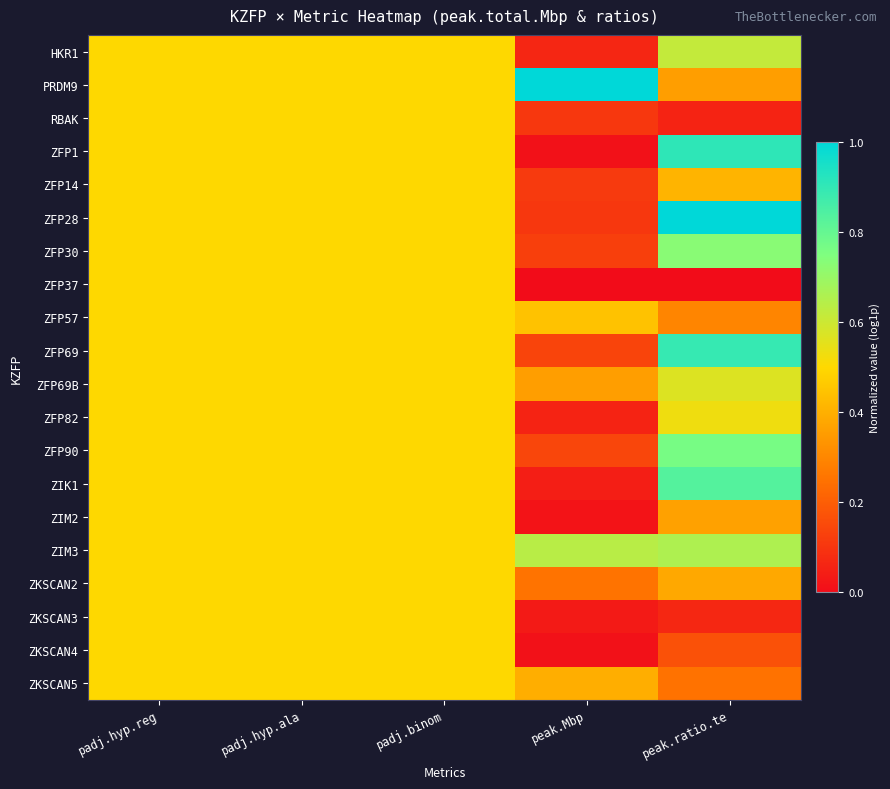

Reading left to right, extract all data points from this chart.

HKR1: padj.hyp.reg=0.5	padj.hyp.ala=0.5	padj.binom=0.5	peak.Mbp=0.1	peak.ratio.te=0.6
PRDM9: padj.hyp.reg=0.5	padj.hyp.ala=0.5	padj.binom=0.5	peak.Mbp=1.0	peak.ratio.te=0.4
RBAK: padj.hyp.reg=0.5	padj.hyp.ala=0.5	padj.binom=0.5	peak.Mbp=0.1	peak.ratio.te=0.1
ZFP1: padj.hyp.reg=0.5	padj.hyp.ala=0.5	padj.binom=0.5	peak.Mbp=0.0	peak.ratio.te=0.9
ZFP14: padj.hyp.reg=0.5	padj.hyp.ala=0.5	padj.binom=0.5	peak.Mbp=0.1	peak.ratio.te=0.4
ZFP28: padj.hyp.reg=0.5	padj.hyp.ala=0.5	padj.binom=0.5	peak.Mbp=0.1	peak.ratio.te=1.0
ZFP30: padj.hyp.reg=0.5	padj.hyp.ala=0.5	padj.binom=0.5	peak.Mbp=0.1	peak.ratio.te=0.7
ZFP37: padj.hyp.reg=0.5	padj.hyp.ala=0.5	padj.binom=0.5	peak.Mbp=0.0	peak.ratio.te=0.0
ZFP57: padj.hyp.reg=0.5	padj.hyp.ala=0.5	padj.binom=0.5	peak.Mbp=0.4	peak.ratio.te=0.3
ZFP69: padj.hyp.reg=0.5	padj.hyp.ala=0.5	padj.binom=0.5	peak.Mbp=0.1	peak.ratio.te=0.9
ZFP69B: padj.hyp.reg=0.5	padj.hyp.ala=0.5	padj.binom=0.5	peak.Mbp=0.4	peak.ratio.te=0.6
ZFP82: padj.hyp.reg=0.5	padj.hyp.ala=0.5	padj.binom=0.5	peak.Mbp=0.1	peak.ratio.te=0.5
ZFP90: padj.hyp.reg=0.5	padj.hyp.ala=0.5	padj.binom=0.5	peak.Mbp=0.1	peak.ratio.te=0.8
ZIK1: padj.hyp.reg=0.5	padj.hyp.ala=0.5	padj.binom=0.5	peak.Mbp=0.0	peak.ratio.te=0.8
ZIM2: padj.hyp.reg=0.5	padj.hyp.ala=0.5	padj.binom=0.5	peak.Mbp=0.0	peak.ratio.te=0.4
ZIM3: padj.hyp.reg=0.5	padj.hyp.ala=0.5	padj.binom=0.5	peak.Mbp=0.6	peak.ratio.te=0.7
ZKSCAN2: padj.hyp.reg=0.5	padj.hyp.ala=0.5	padj.binom=0.5	peak.Mbp=0.3	peak.ratio.te=0.4
ZKSCAN3: padj.hyp.reg=0.5	padj.hyp.ala=0.5	padj.binom=0.5	peak.Mbp=0.0	peak.ratio.te=0.1
ZKSCAN4: padj.hyp.reg=0.5	padj.hyp.ala=0.5	padj.binom=0.5	peak.Mbp=0.0	peak.ratio.te=0.2
ZKSCAN5: padj.hyp.reg=0.5	padj.hyp.ala=0.5	padj.binom=0.5	peak.Mbp=0.4	peak.ratio.te=0.3